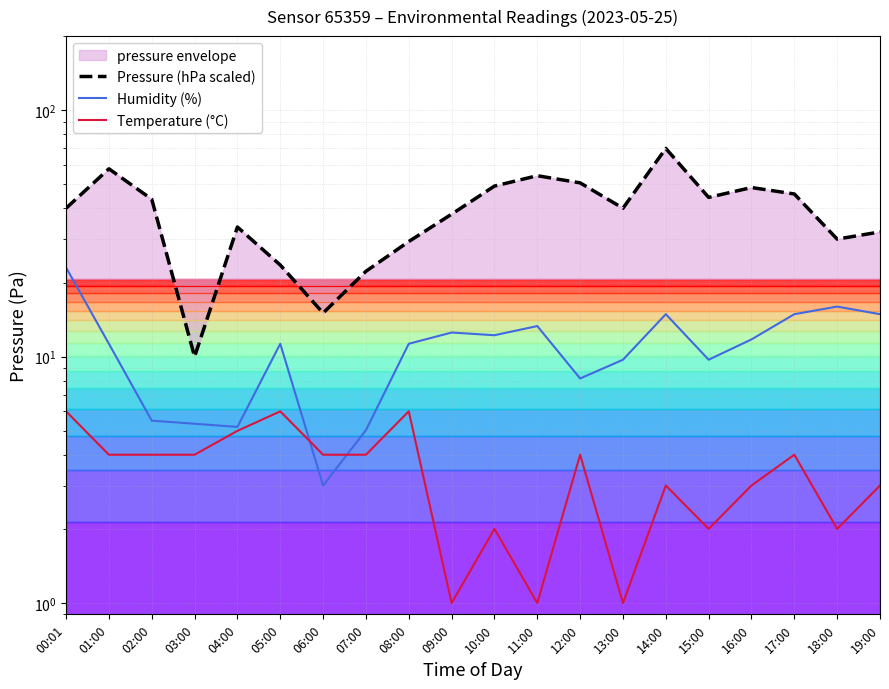

Reading right to left, list all the values displayed in this chart.

Pressure (hPa scaled): 32.1	30.0	45.7	48.6	44.3	70.0	40.0	50.7	54.3	49.3	37.9	29.3	22.2	15.0	23.5	33.6	10.0	43.5	57.9	40.0
Humidity (%): 14.9	16.0	14.9	11.8	9.7	14.9	9.7	8.2	13.3	12.2	12.5	11.3	5.0	3.0	11.3	5.2	5.3	5.5	11.3	23.0
Temperature (°C): 3.0	2.0	4.0	3.0	2.0	3.0	1.0	4.0	1.0	2.0	1.0	6.0	4.0	4.0	6.0	5.0	4.0	4.0	4.0	6.0